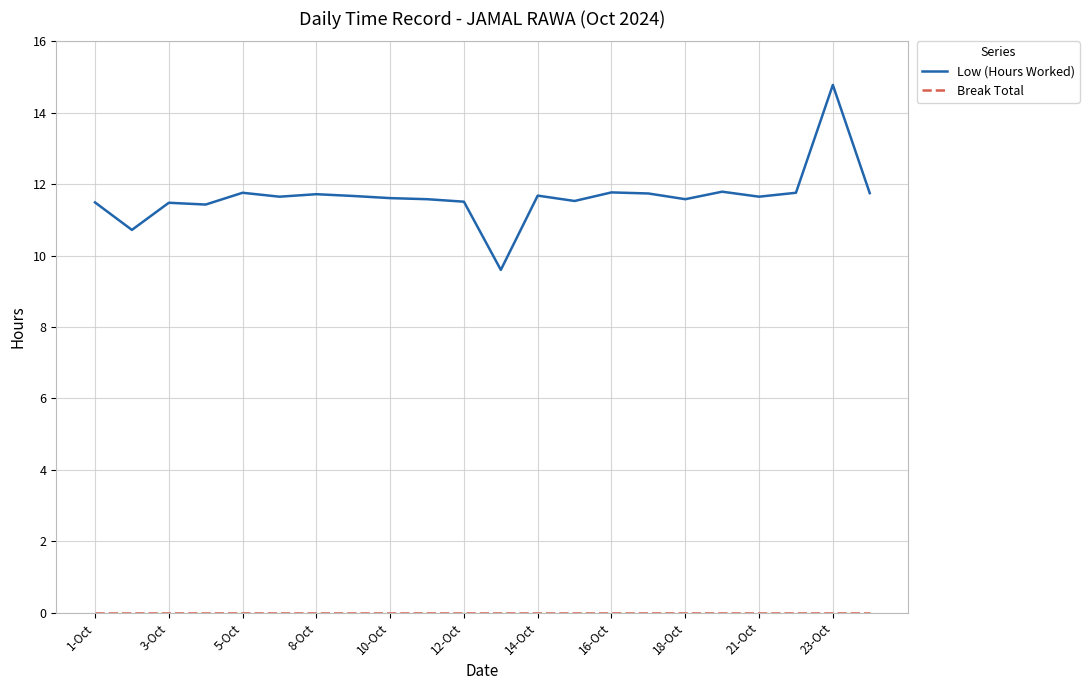

What is the maximum value shown in the chart?

14.8